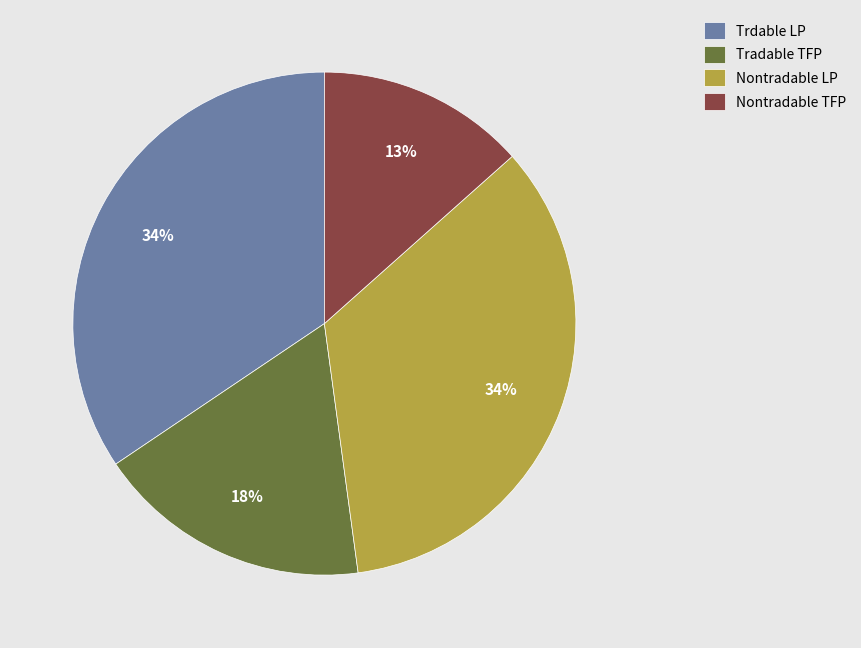

Approximately how many times larger is the value at Trdable LP compared to Nontradable LP?

1.0